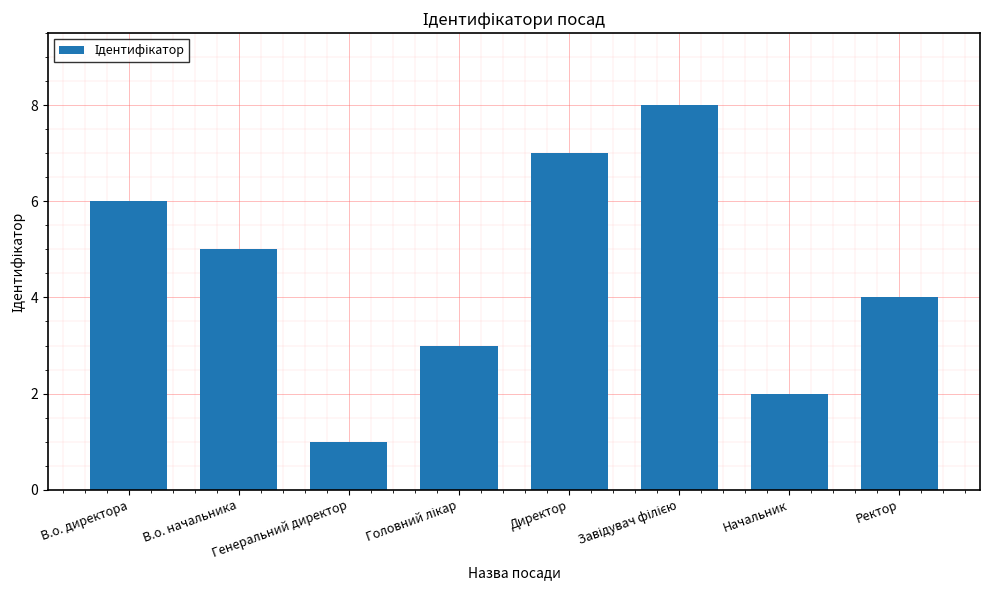

What is the approximate value at Директор?

7